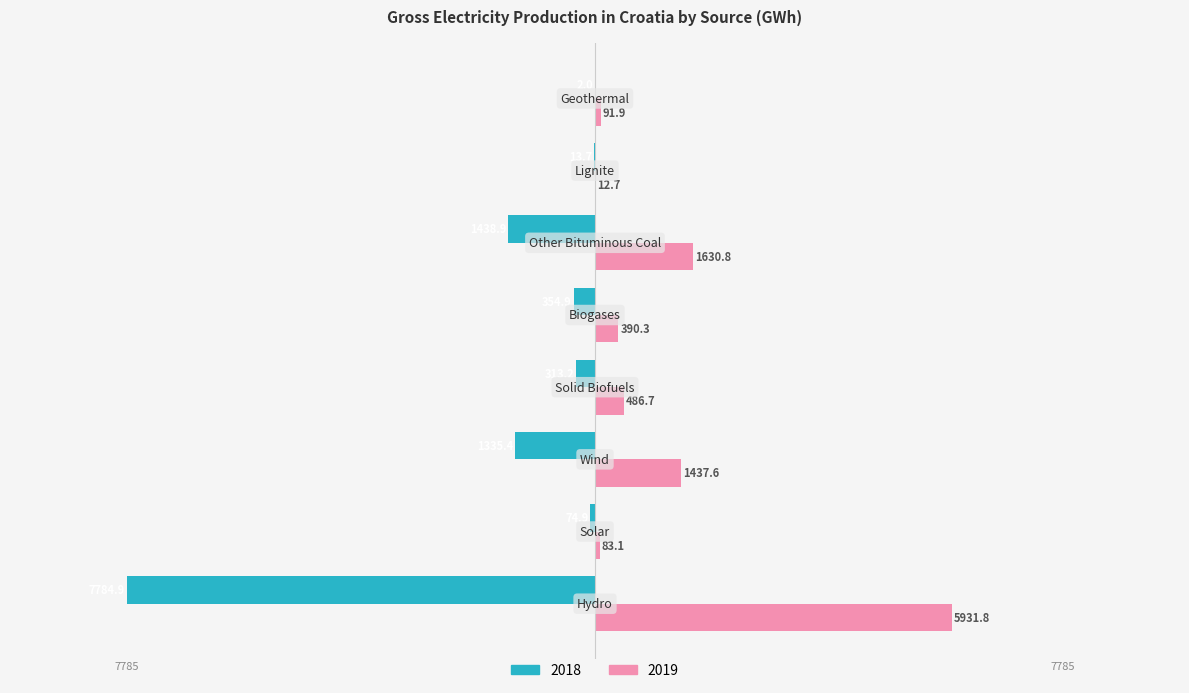

Which series has the largest total across all categories?

2019